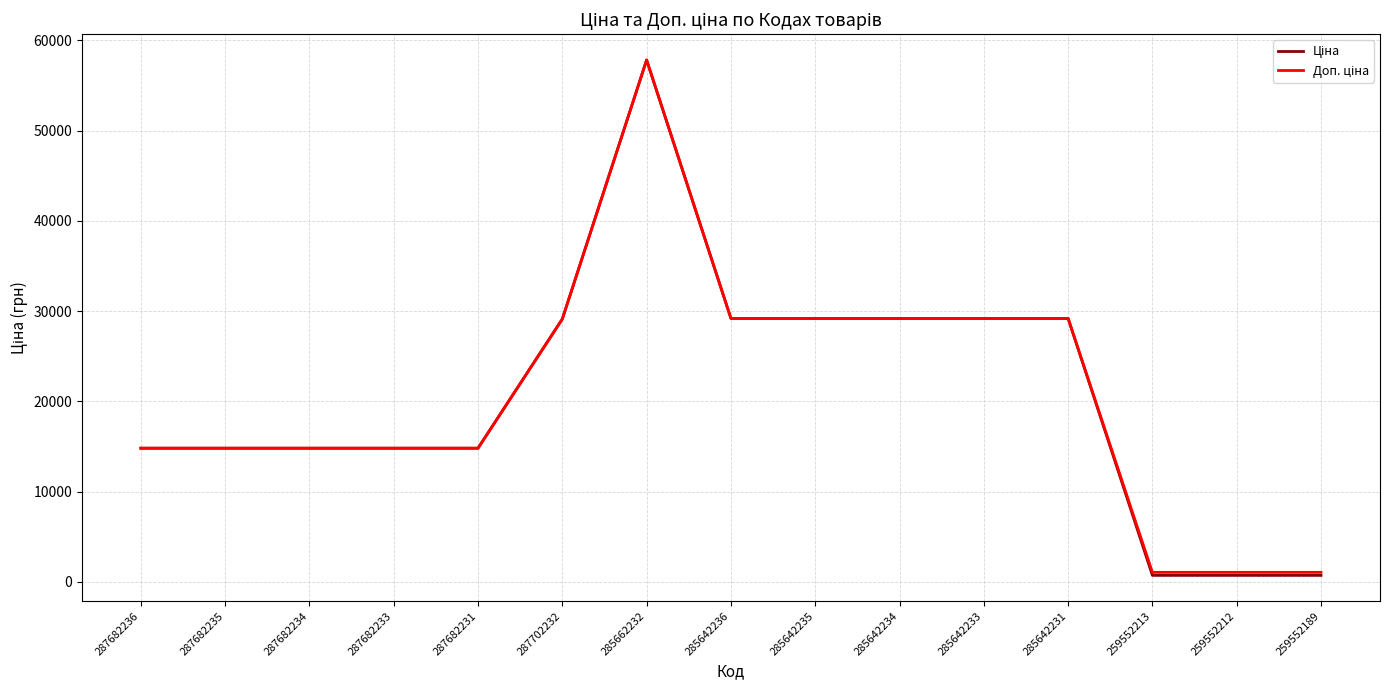

What is the greatest value displayed?

57826.2